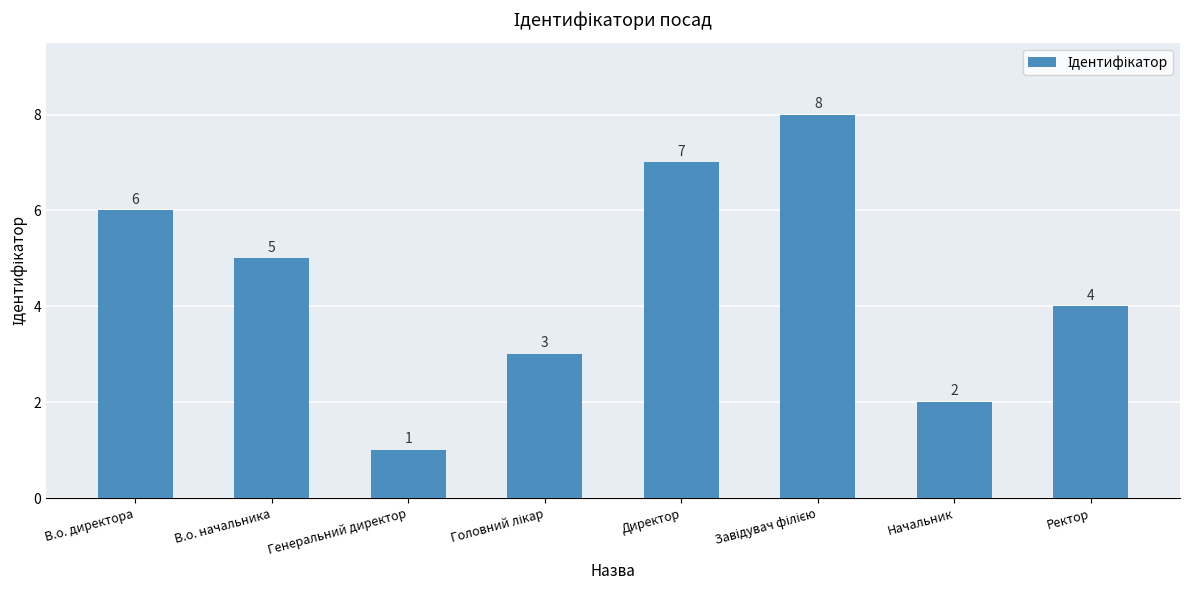

What is the value of the 5th bar from the left?

7